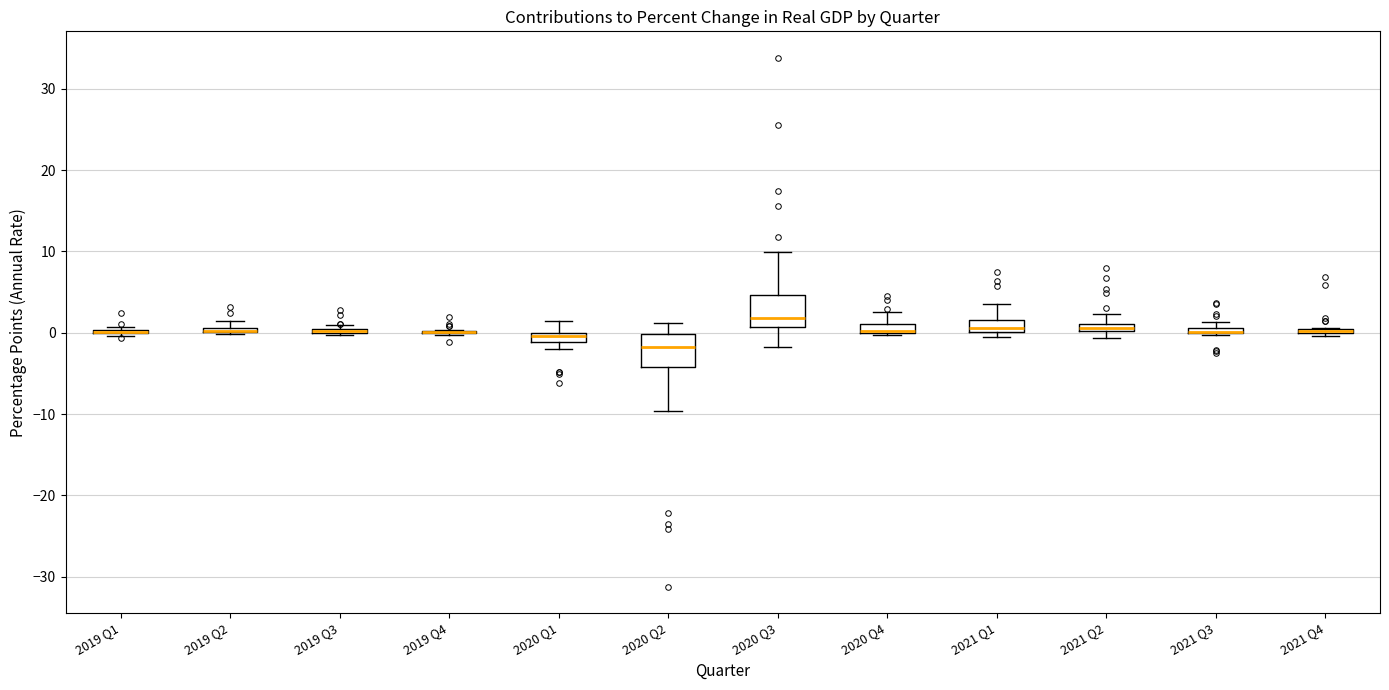

Where is the upper edge of the box for 2020 Q4 on the y-axis? The values are not printed on the chart, so give them approximately, as read against the axis.

1